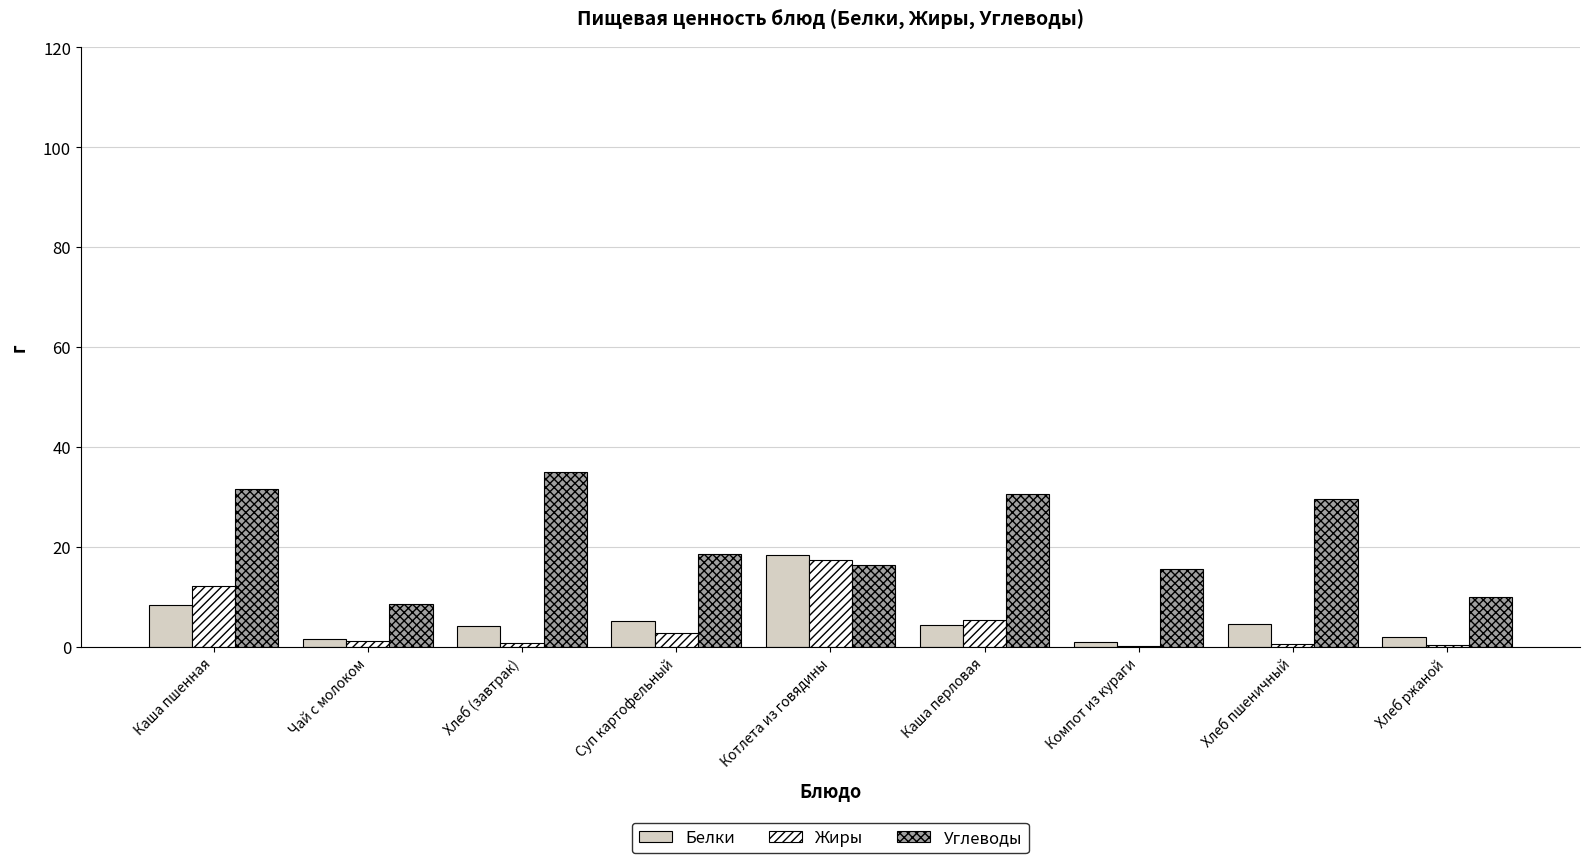

Is the value of Углеводы at Суп картофельный greater than the value of Белки at Хлеб (завтрак)?

Yes